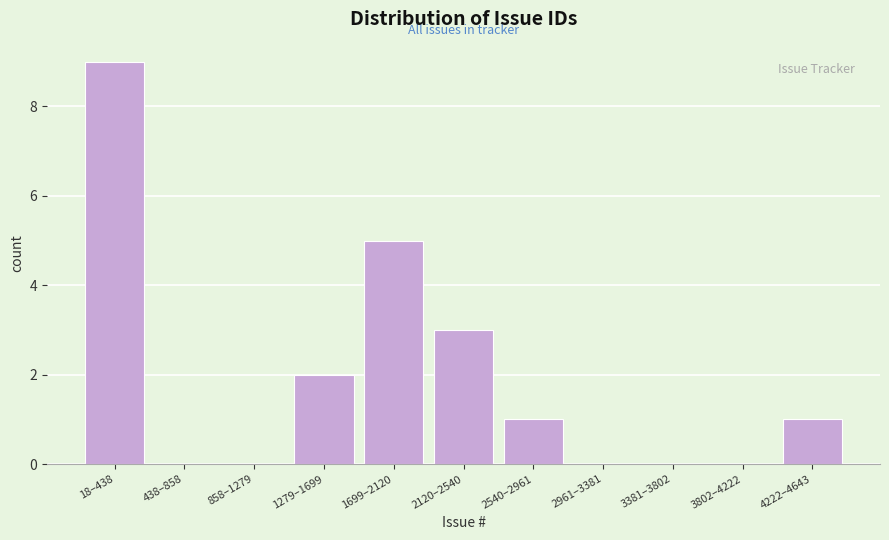

Which has a higher value, 1699–2120 or 2961–3381?

1699–2120